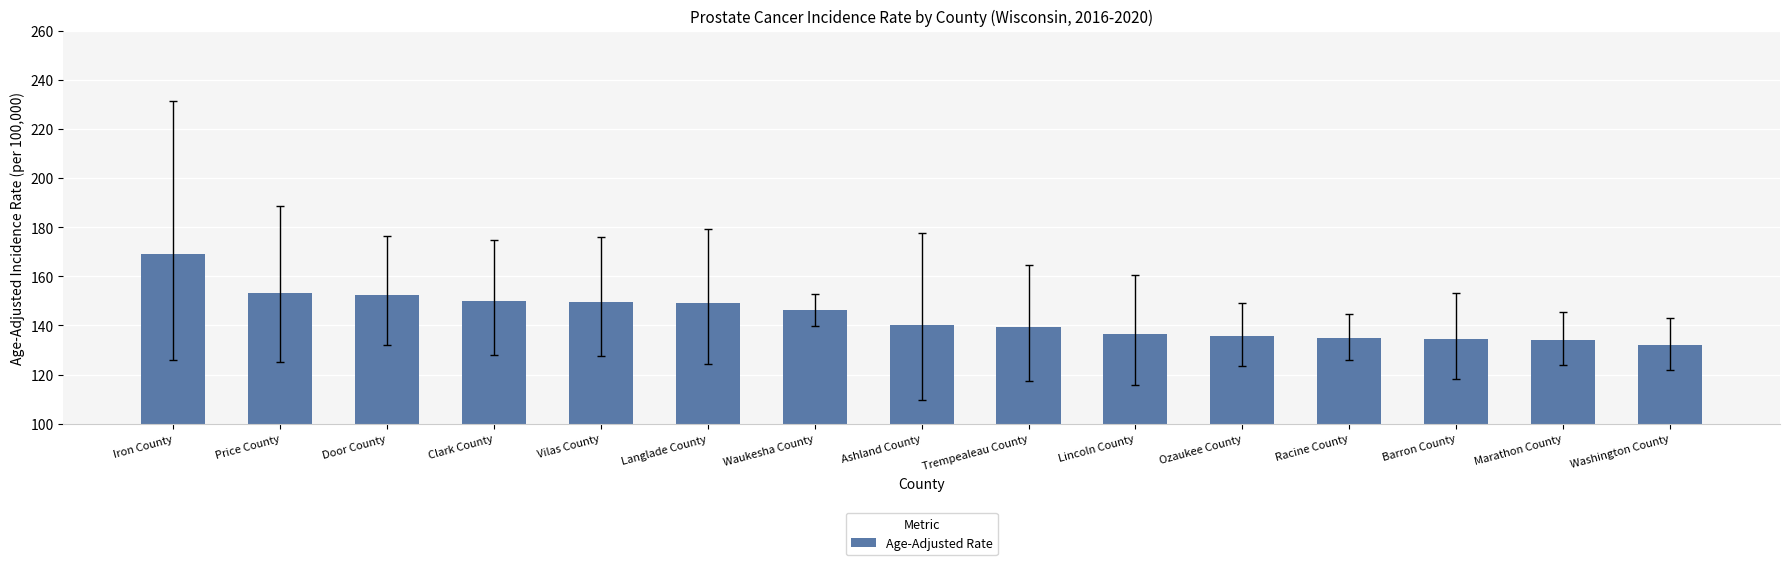

Which label corresponds to the largest value in the chart?

Iron County